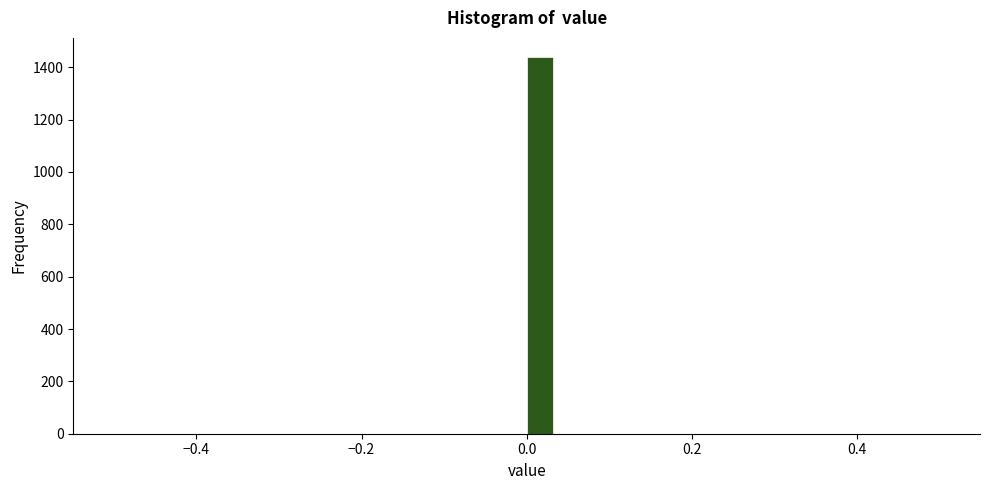

Around what value on the x-axis is the tallest bar? Give the approximate position of its centre, as read against the axis.

0.02